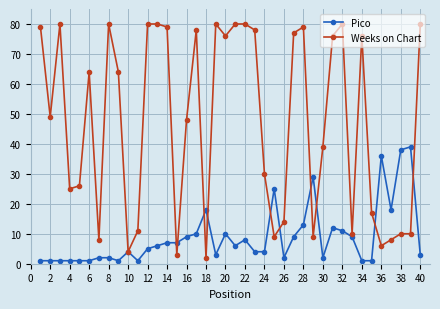

True or false: Weeks on Chart has more than 0 points higher than both neighbors.

True